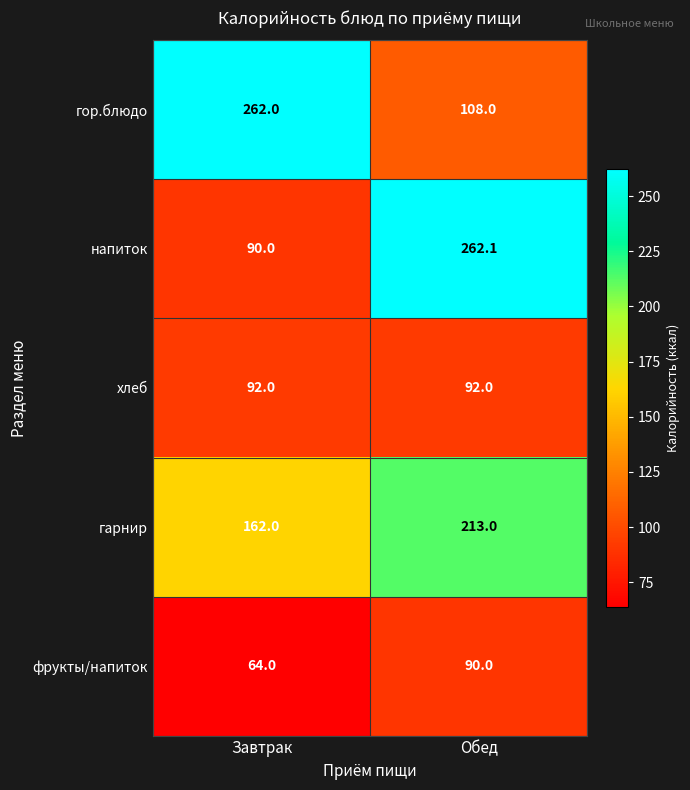

Reading right to left, what are all the values shown in this chart?

гор.блюдо: Обед=108.0	Завтрак=262.0
напиток: Обед=262.1	Завтрак=90.0
хлеб: Обед=92.0	Завтрак=92.0
гарнир: Обед=213.0	Завтрак=162.0
фрукты/напиток: Обед=90.0	Завтрак=64.0